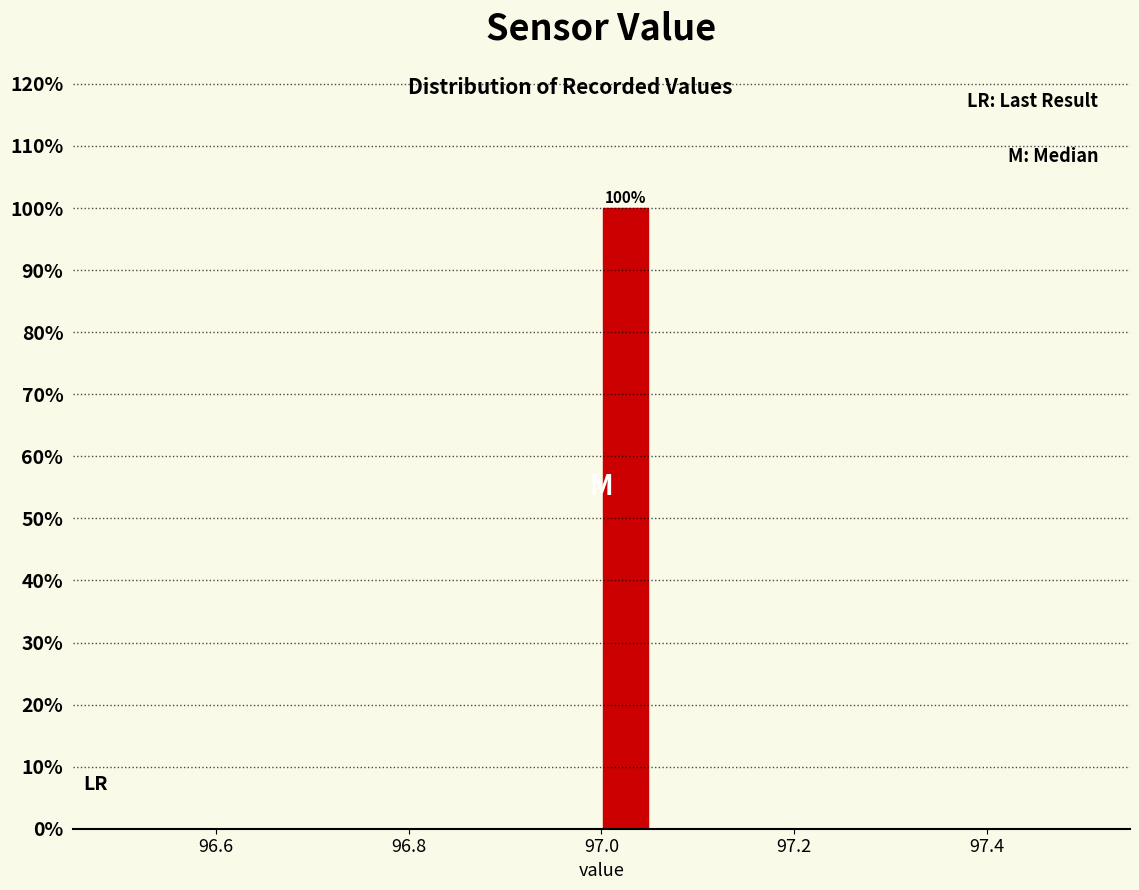

Read against the x-axis, roughly where is the centre of the tallest bar?

97.02